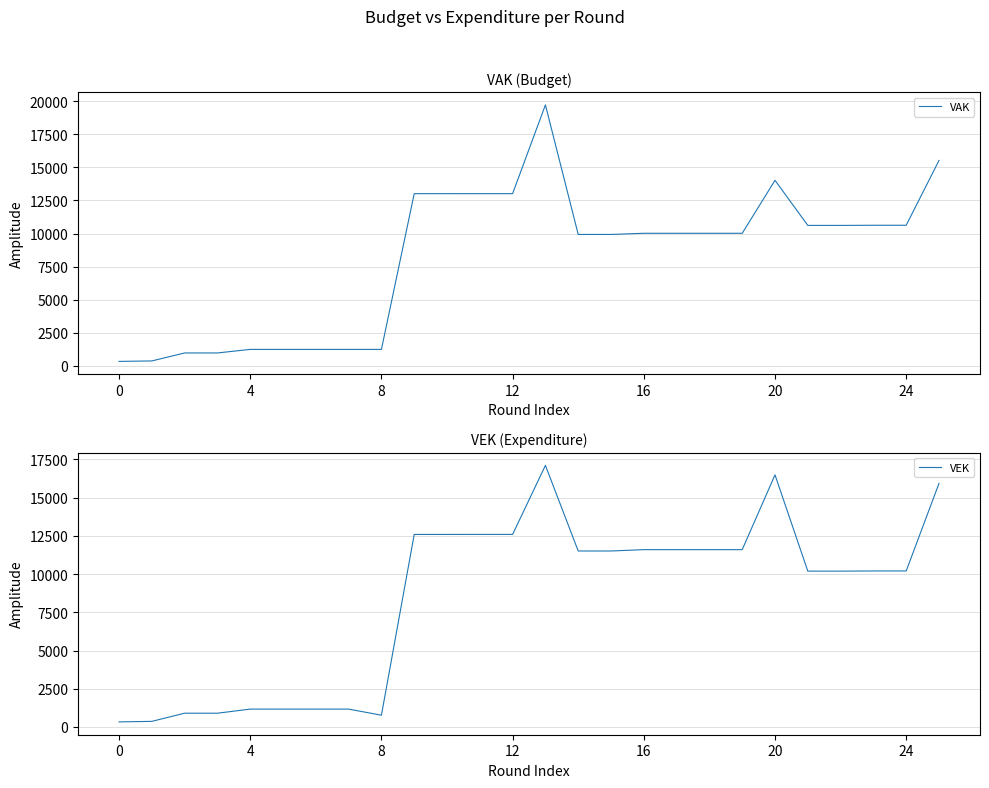

Is this an area chart (filled region under the line)?

No